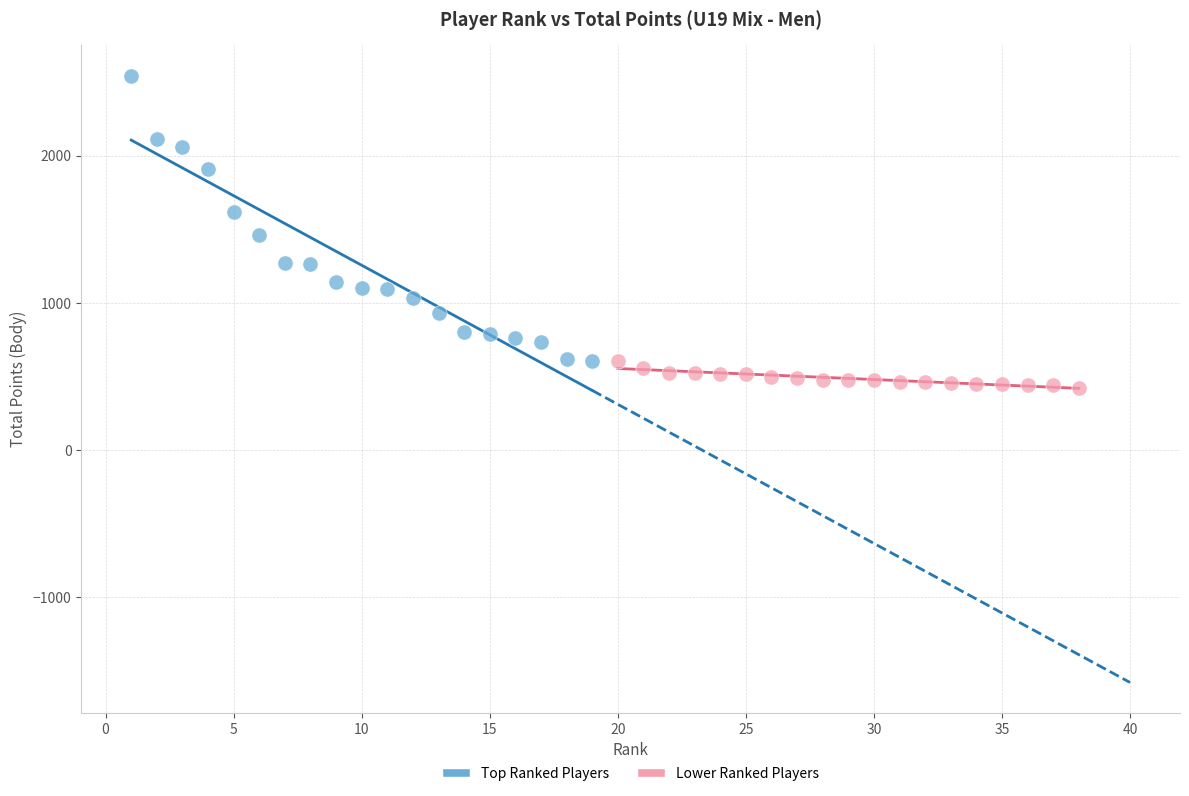

Which series has the widest spread of Y values?

Top Ranked Players